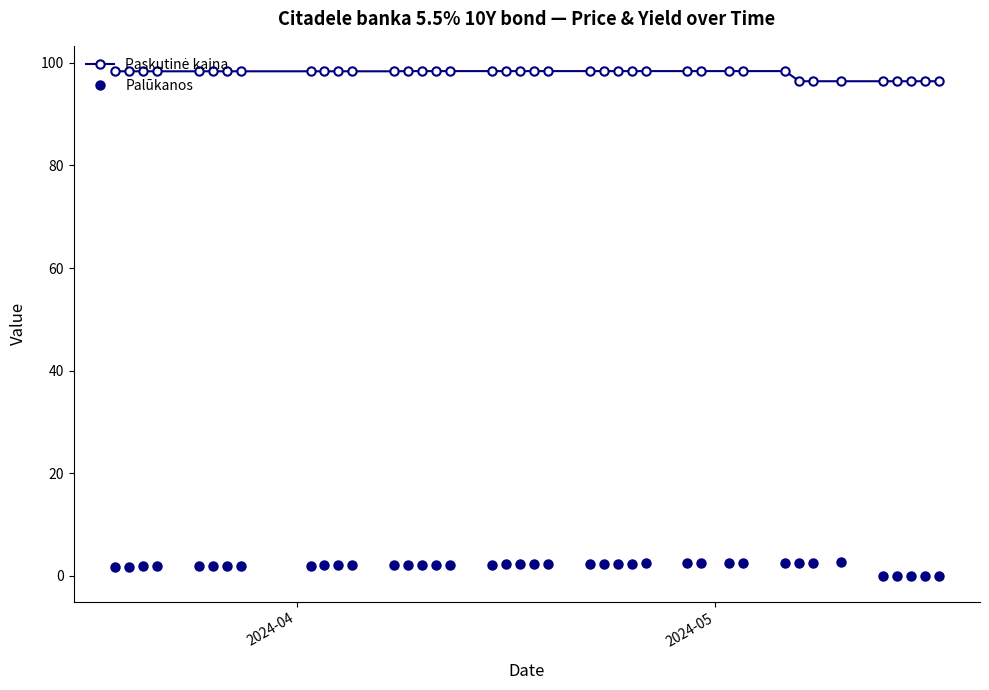

Does the chart display data point markers on the line(s)?

Yes